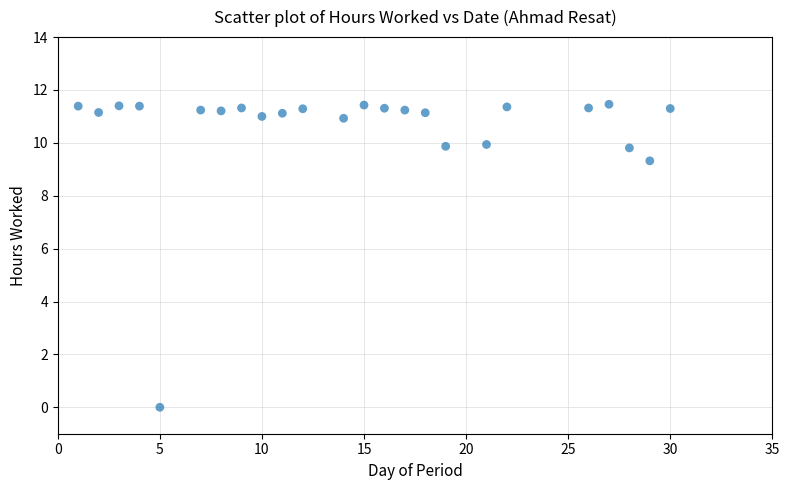

What Y value in the scatter plot is closest to 5?

9.3